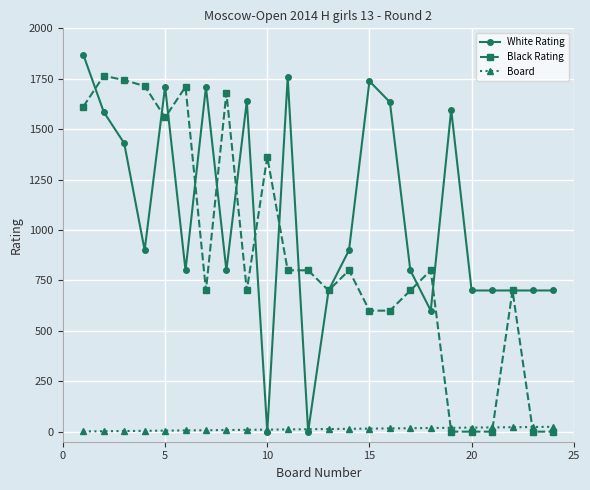

Which series has the largest total across all categories?

White Rating